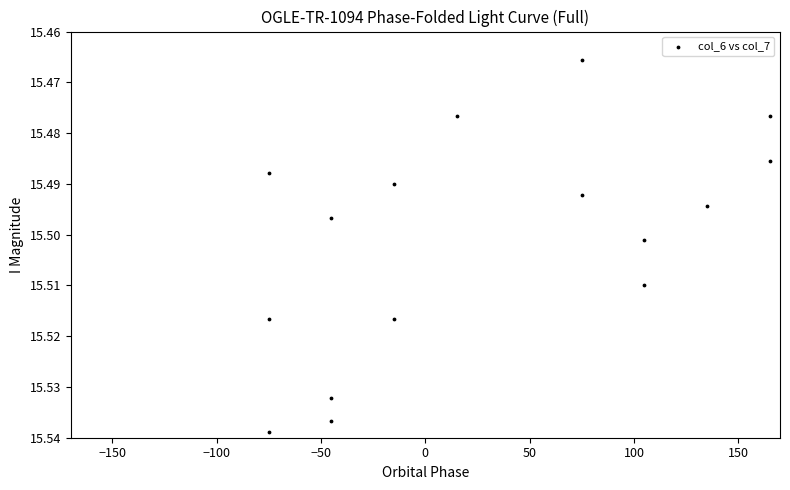

What is the range of X values (max minus min)?

240.0